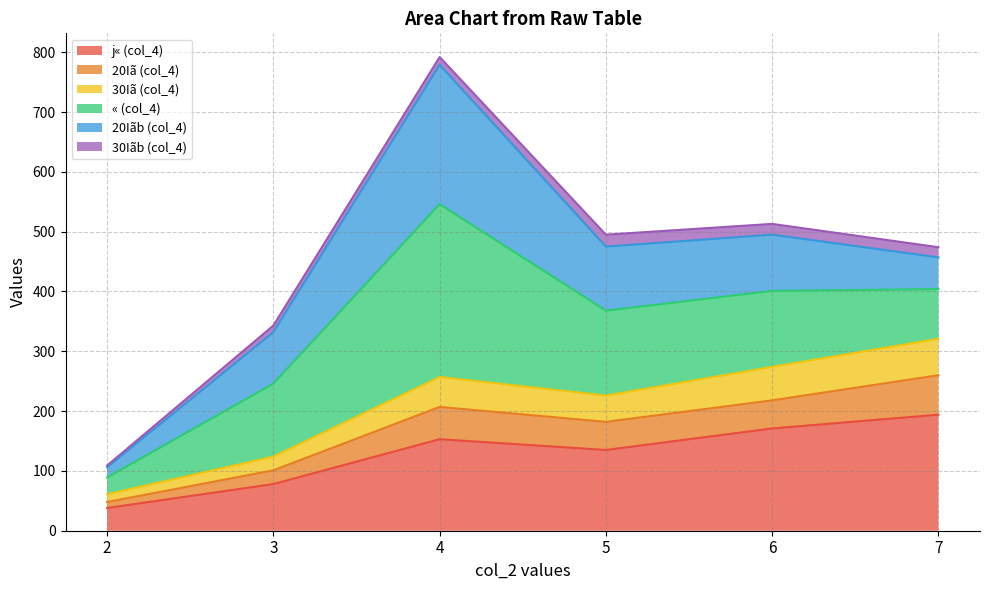

What is the minimum value for j« (col_4)?

38